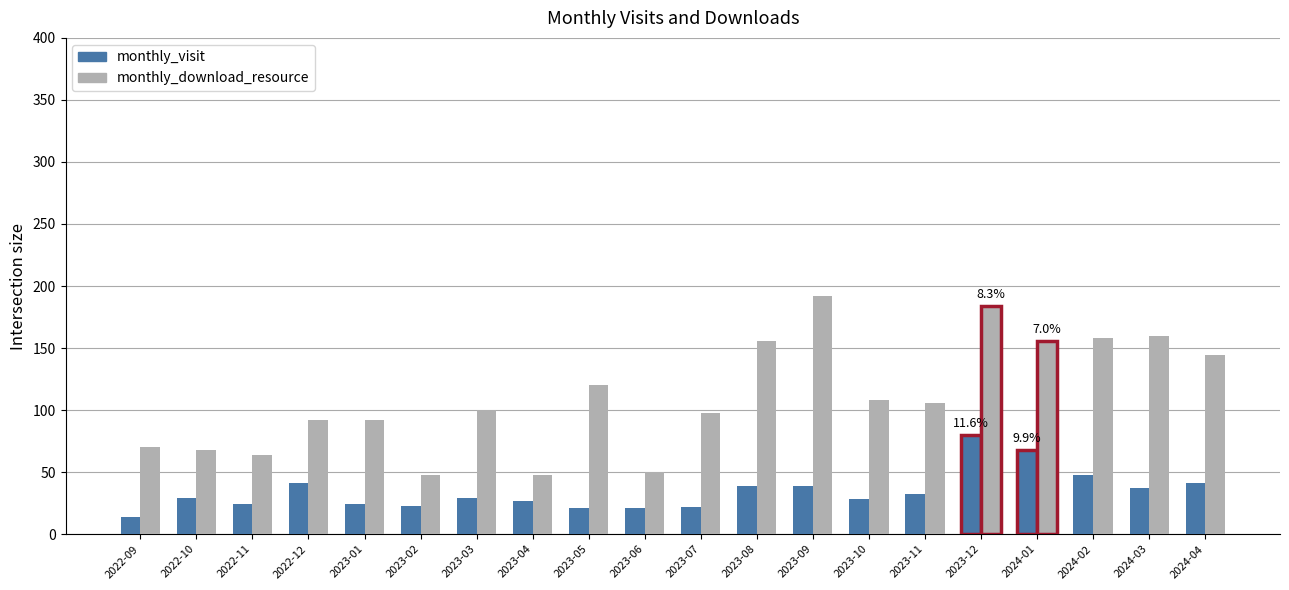

What value does the monthly_visit series have at 2023-06?

21